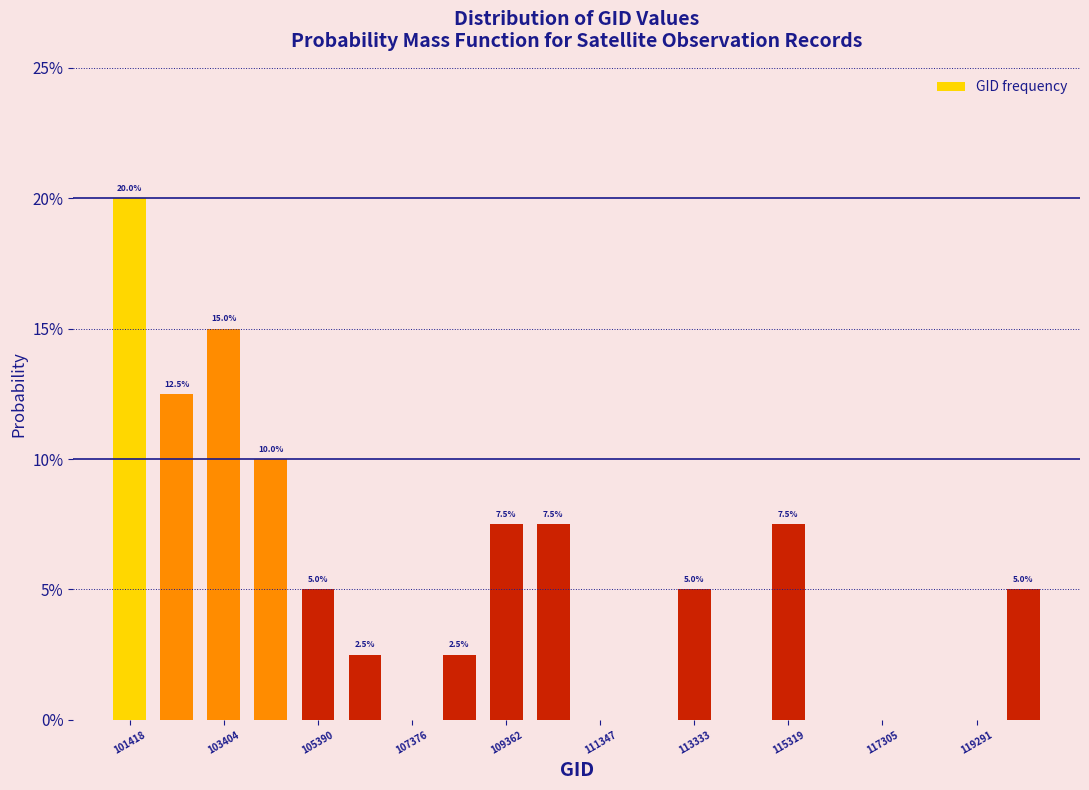

Which range on the x-axis has the tallest bar?

101000 to 102000